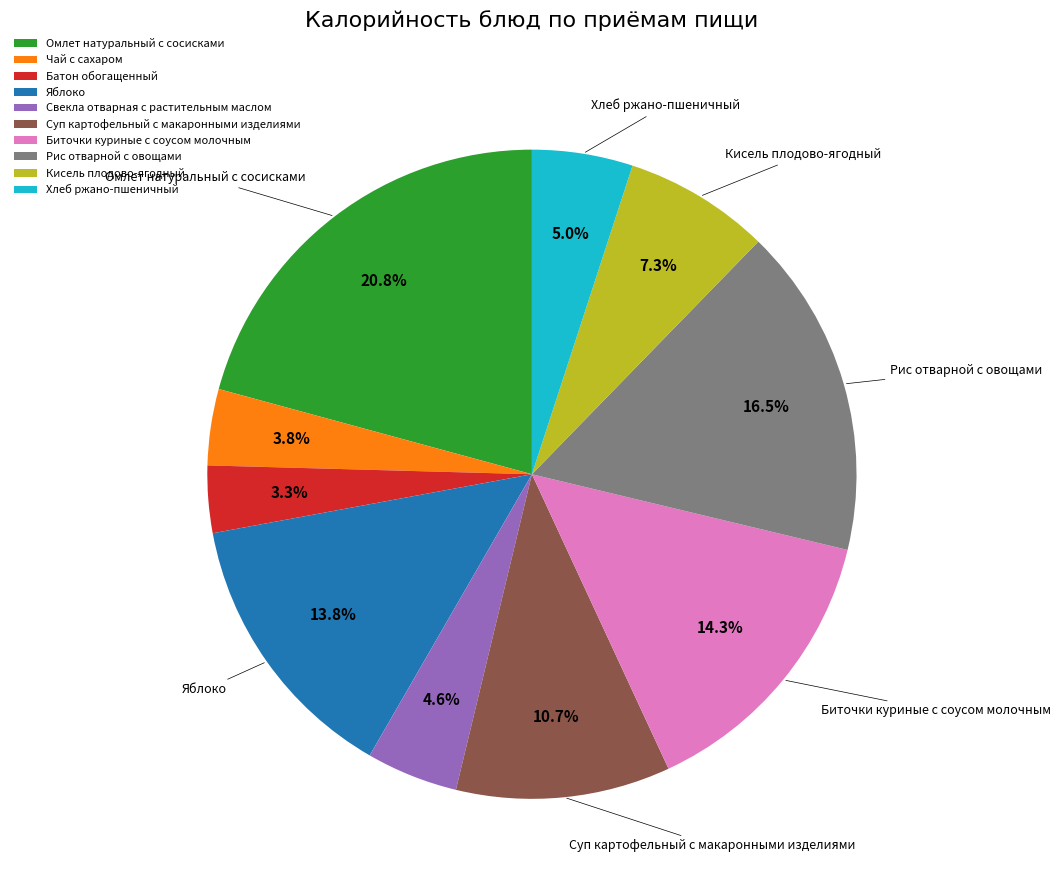

Is Кисель плодово-ягодный the majority of the pie?

No